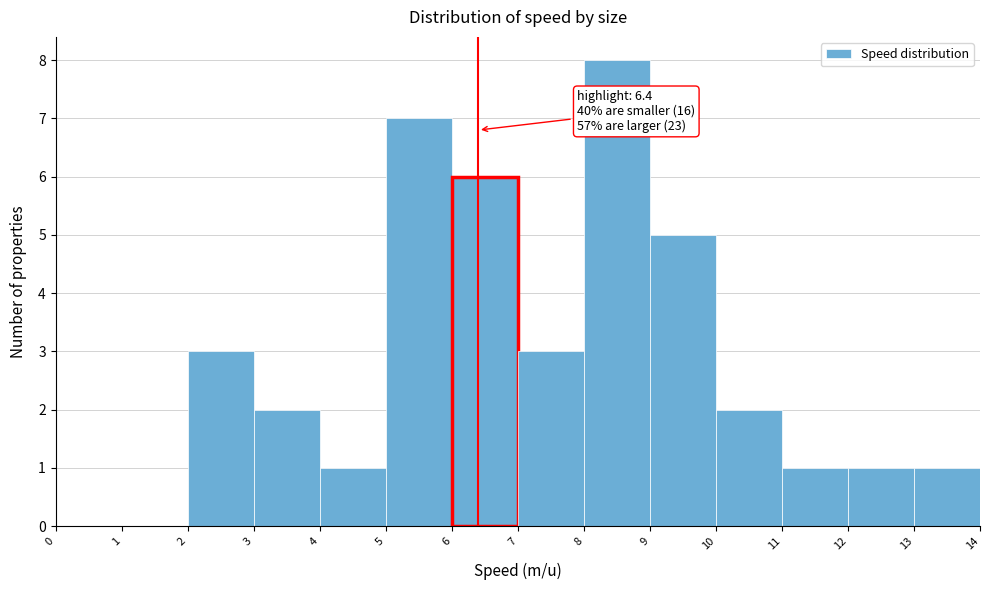

Which range on the x-axis has the tallest bar?

8 to 9